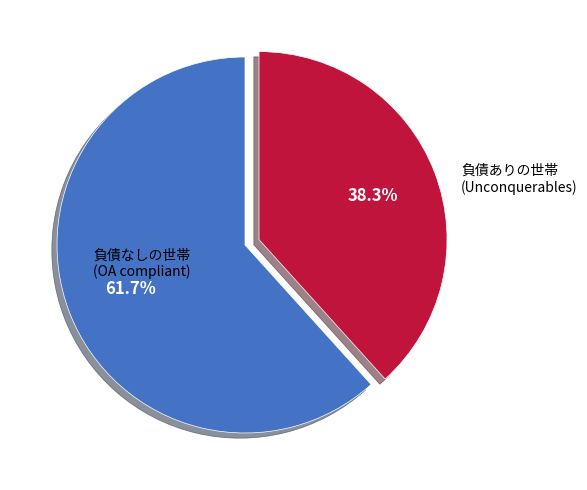

Which category has the biggest portion of the pie?

負債なしの世帯